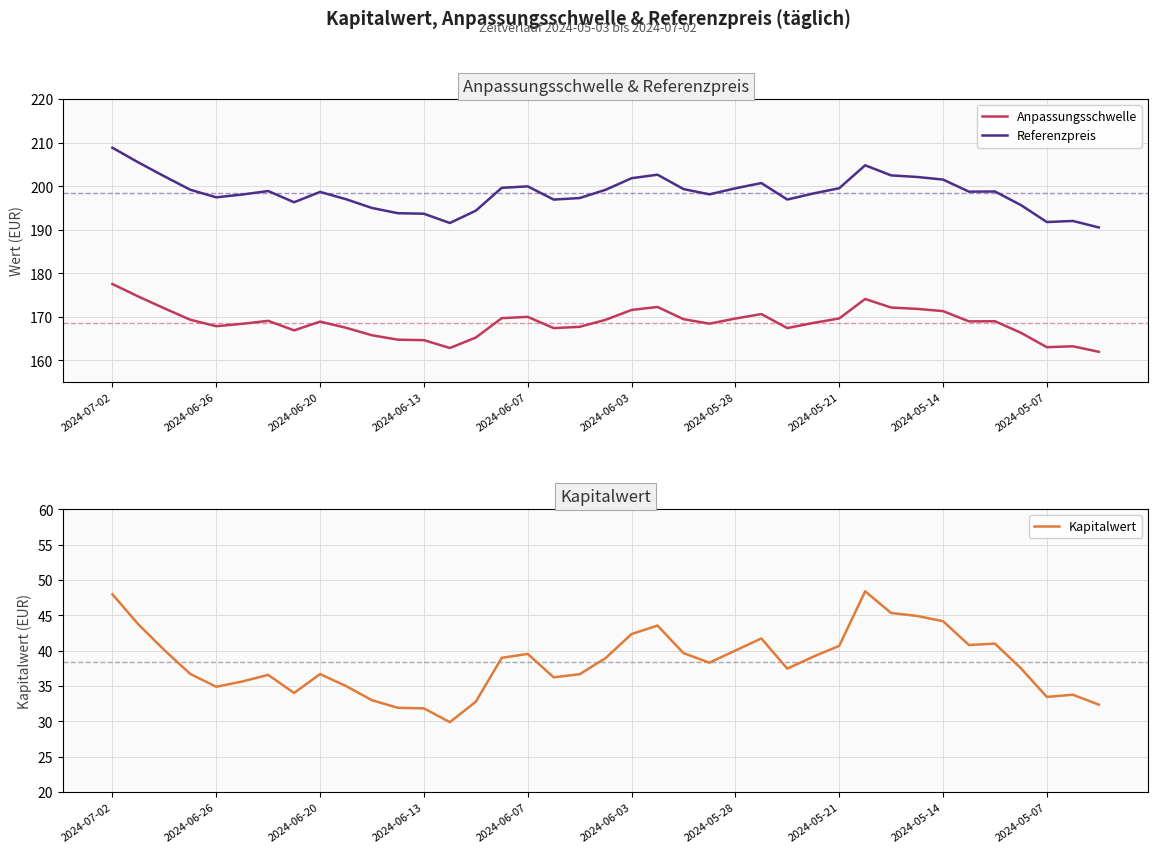

True or false: Kapitalwert has more than 2 points higher than both neighbors.

True